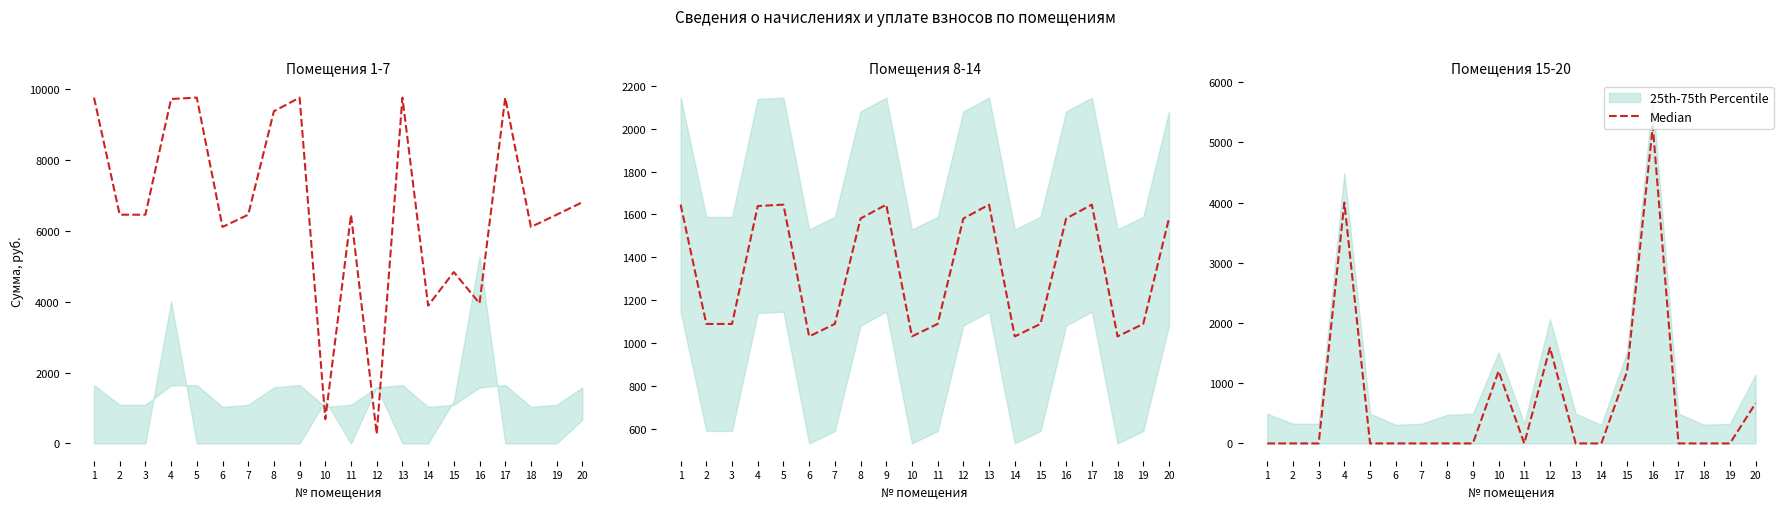

How many interior local peaks (higher than both neighbors) does the data have?

4